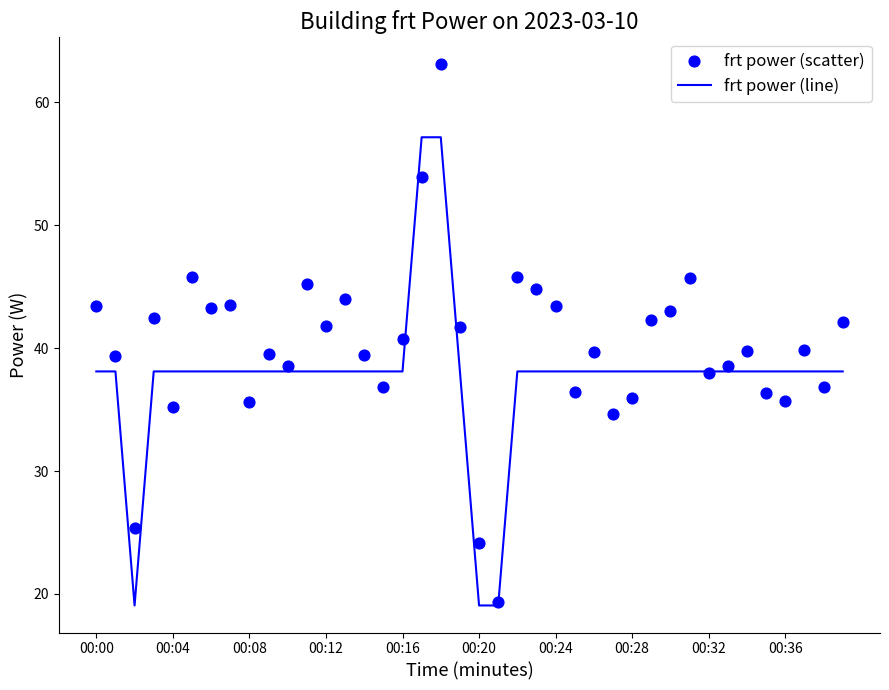

At which category is the sum across all series the highest?

18